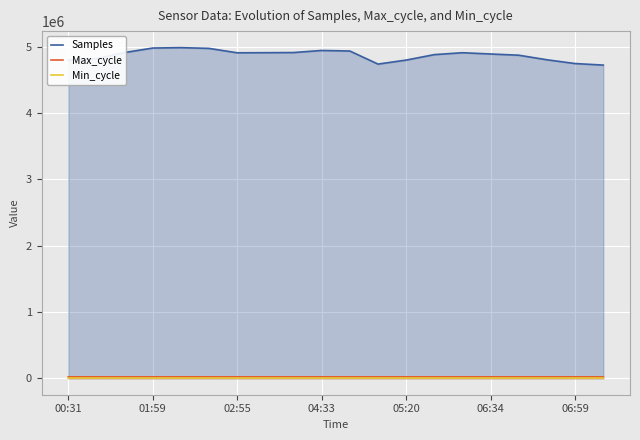

Which series has the largest total across all categories?

Samples